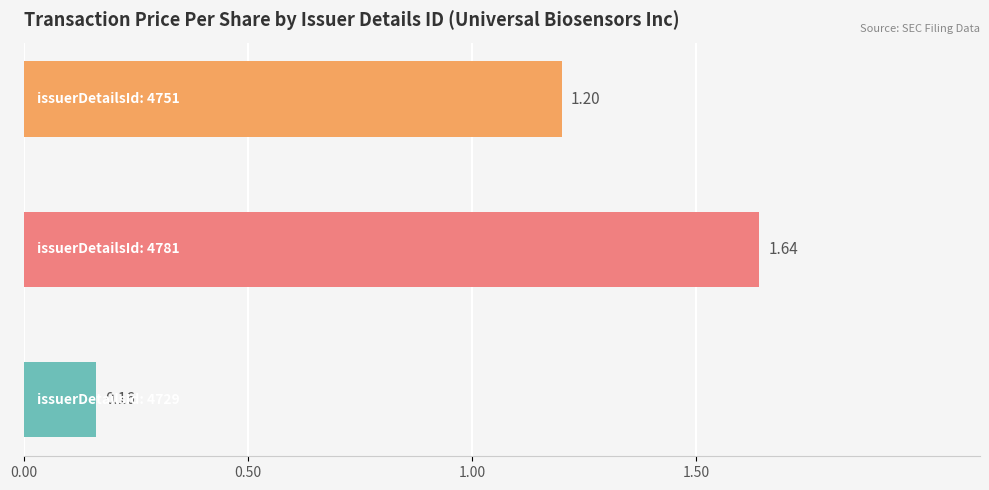

What is the difference between the second highest and minimum values?

1.0